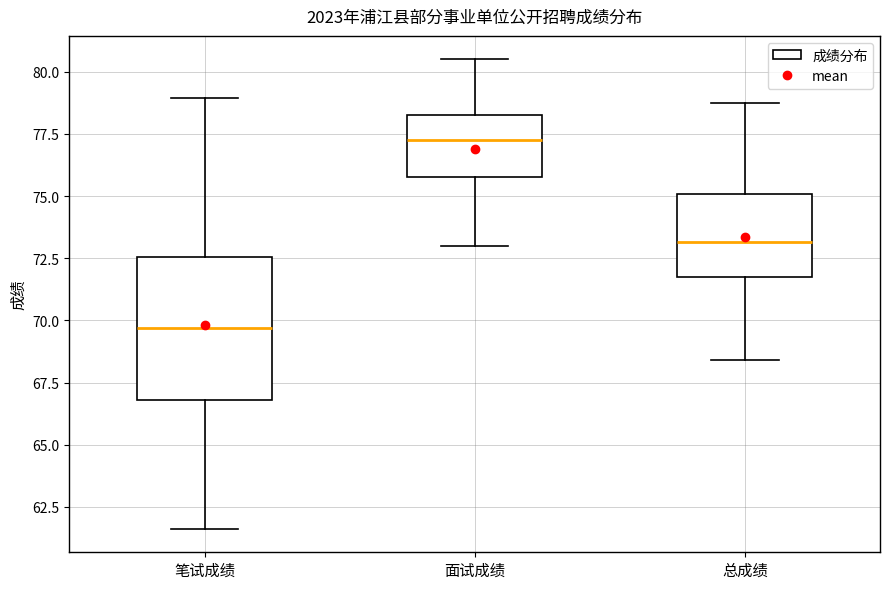

Where does the upper whisker of the box for 总成绩 end on the y-axis? The values are not printed on the chart, so give them approximately, as read against the axis.

78.5